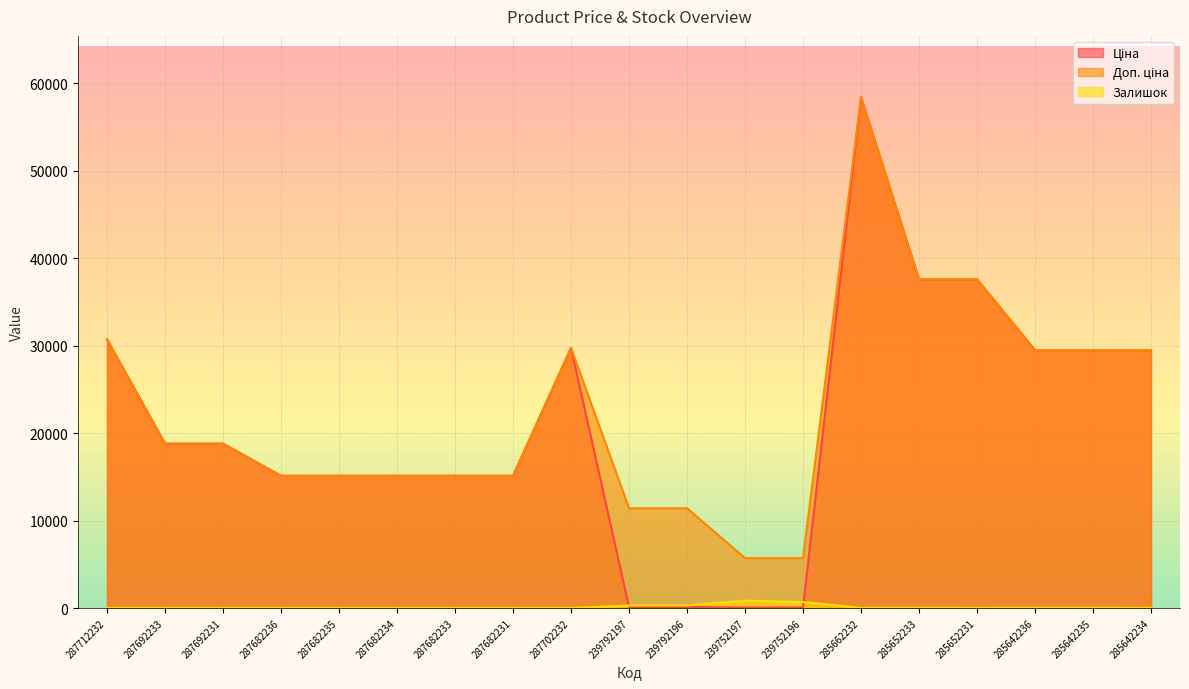

What value does the Залишок series have at 285642234?

9.0